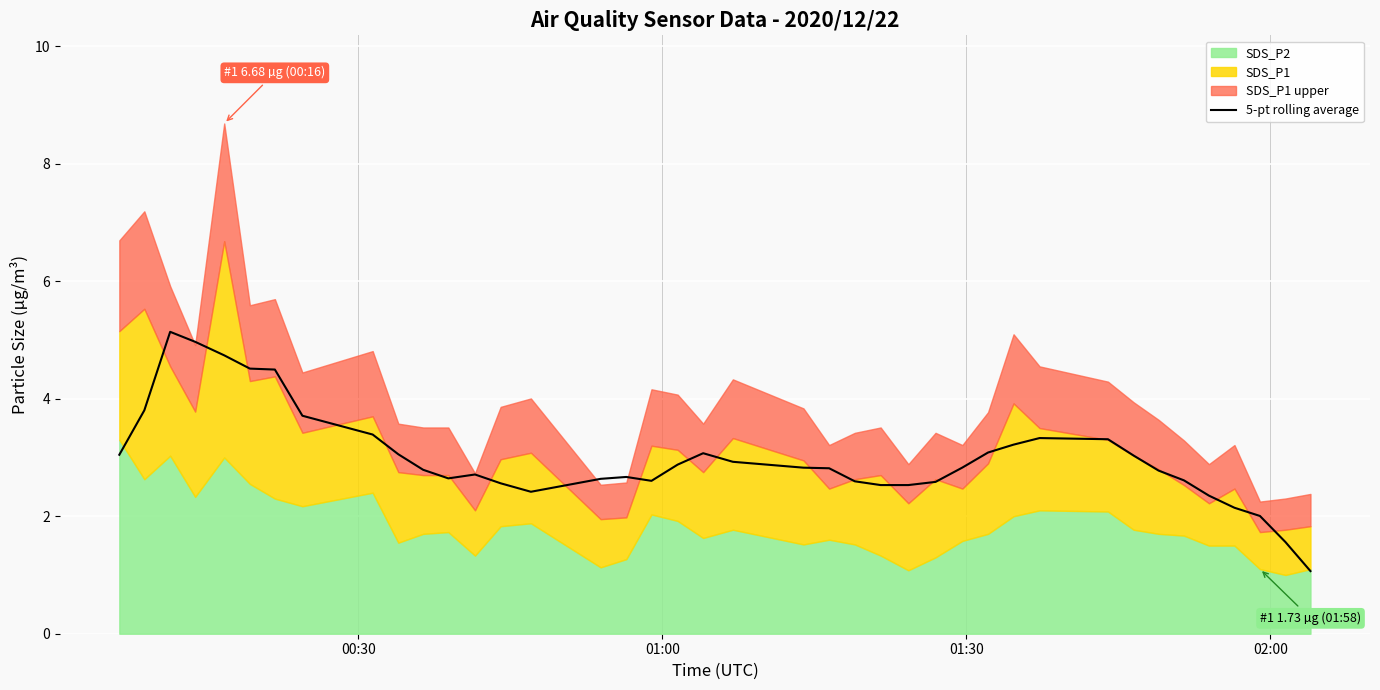

What is the highest value of the 5-pt rolling average series?

5.1